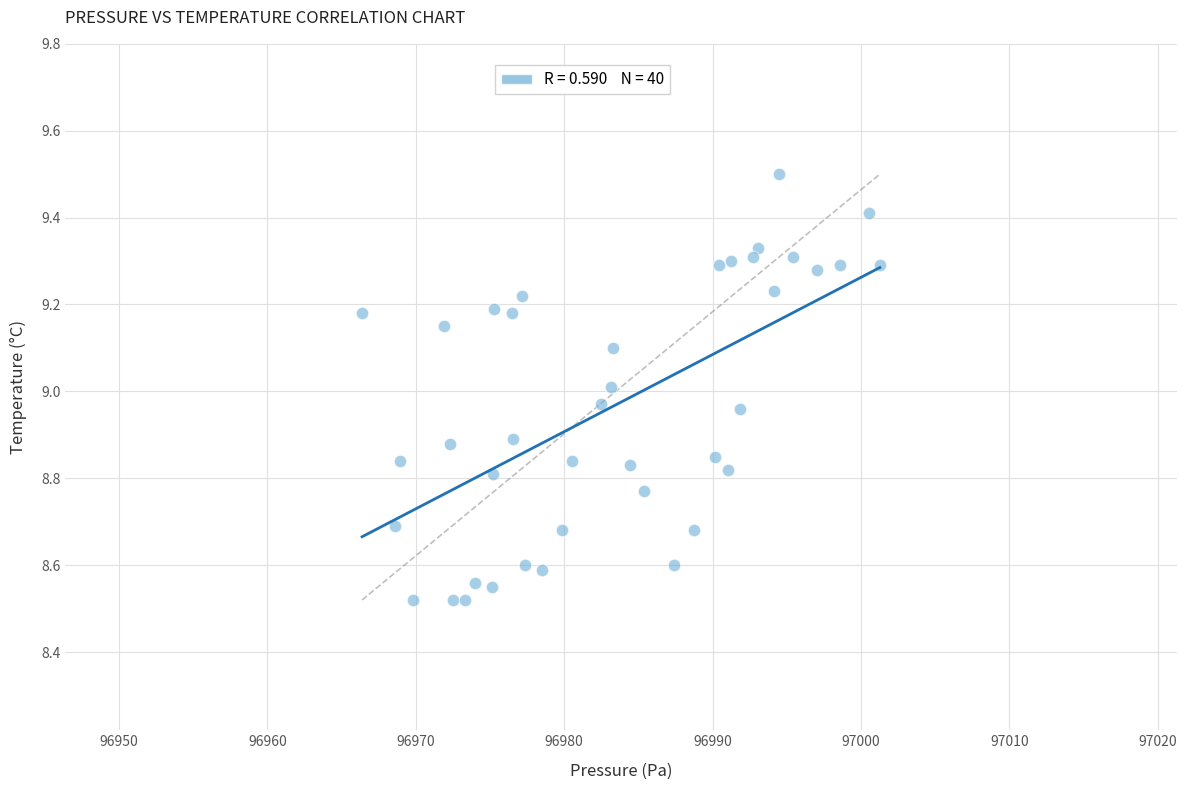

What is the range of X values (max minus min)?

34.9